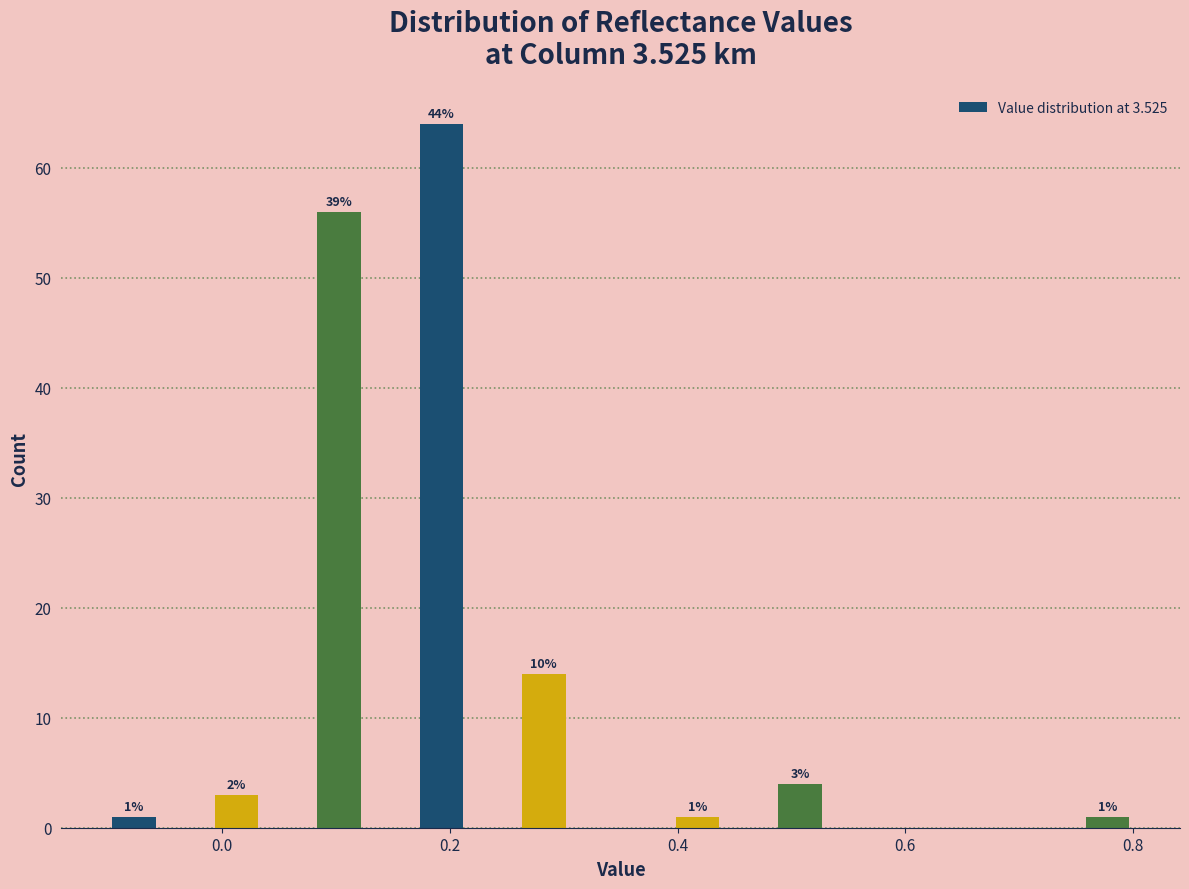

Read against the x-axis, roughly where is the centre of the tallest bar?

0.20